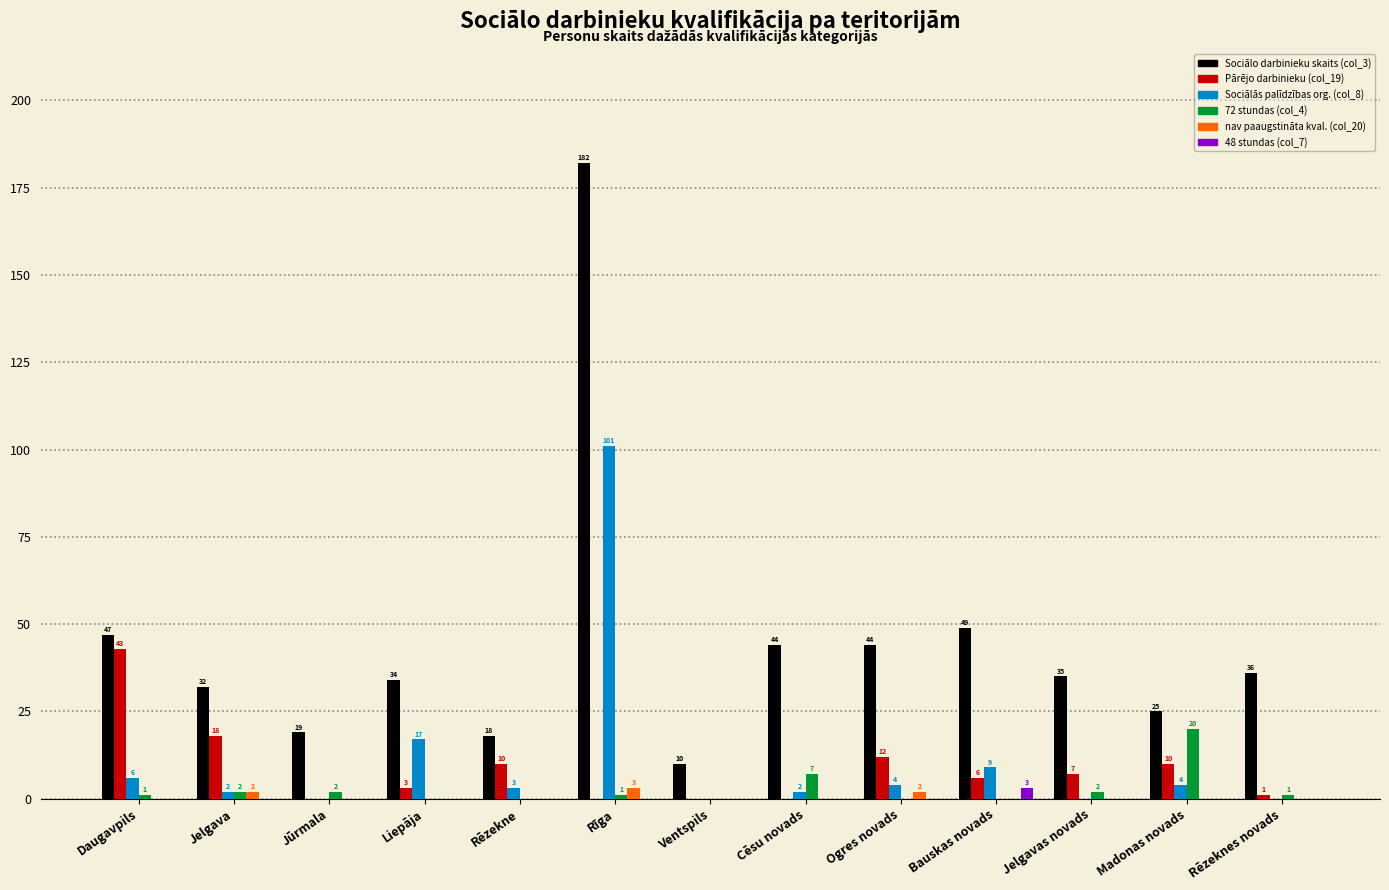

Which category has the highest value across all series?

Rīga